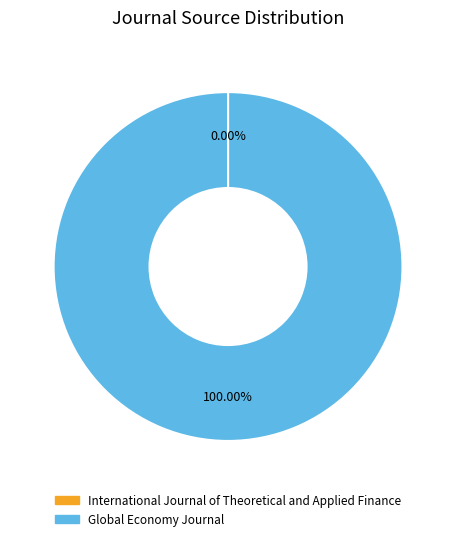

The Global Economy Journal slice represents 100% of the pie. True or false?

True